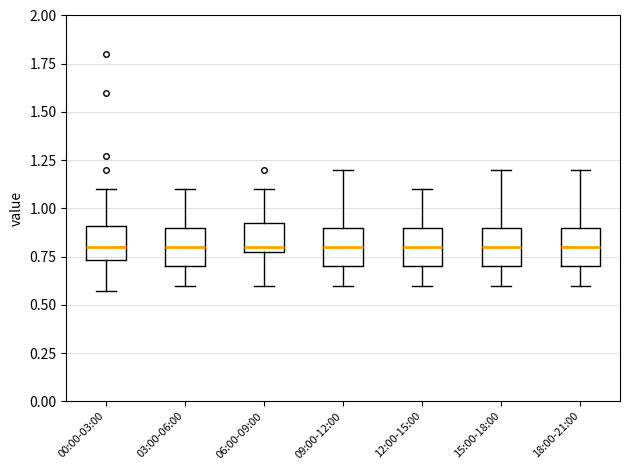

Reading left to right, transcribe this box plot: for each box, give where its median line is, the range the box spans, and where its two whiskers end, as read against the y-axis. The values are not printed on the chart, so give them approximately, as read against the axis.

00:00-03:00: median 0.80, box 0.75 to 0.90, whiskers 0.55 to 1.10
03:00-06:00: median 0.80, box 0.70 to 0.90, whiskers 0.60 to 1.10
06:00-09:00: median 0.80 (just above the box's lower edge), box 0.80 to 0.95, whiskers 0.60 to 1.10
09:00-12:00: median 0.80, box 0.70 to 0.90, whiskers 0.60 to 1.20
12:00-15:00: median 0.80, box 0.70 to 0.90, whiskers 0.60 to 1.10
15:00-18:00: median 0.80, box 0.70 to 0.90, whiskers 0.60 to 1.20
18:00-21:00: median 0.80, box 0.70 to 0.90, whiskers 0.60 to 1.20